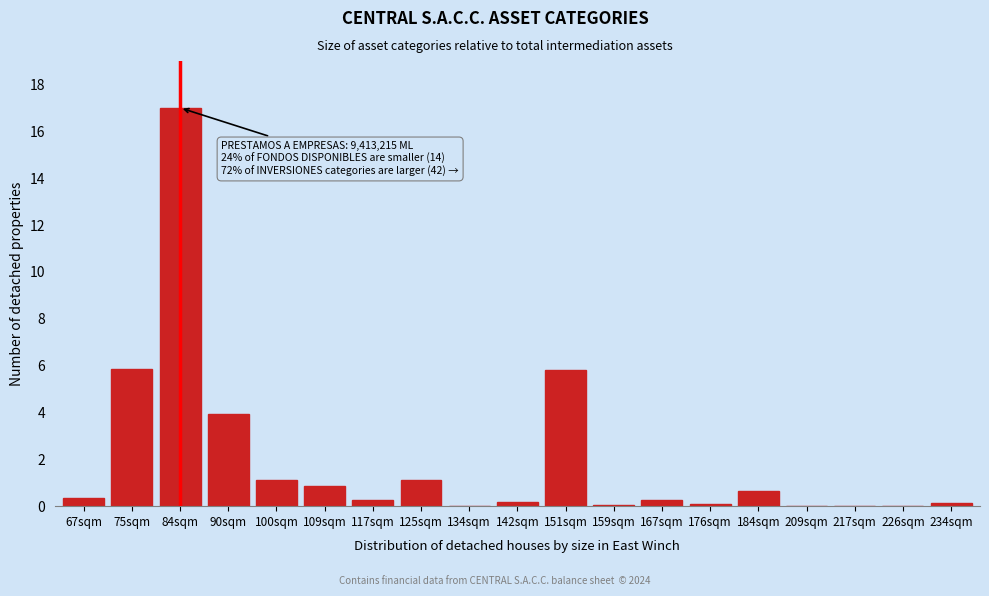

True or false: the data shows 0.1 at 234sqm.

True